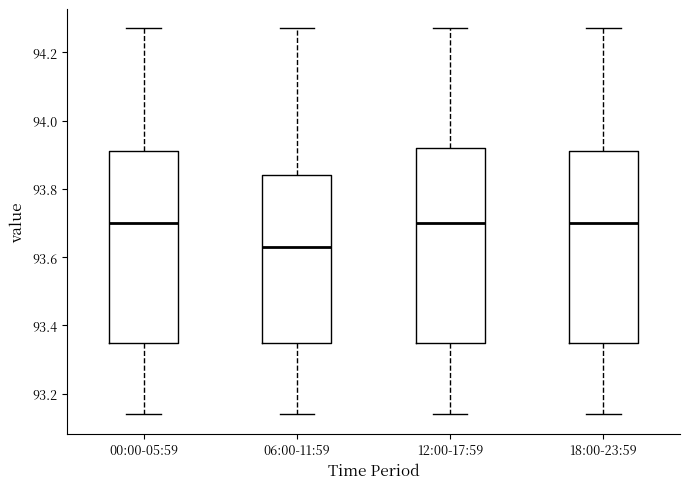

Which box's median line is the lowest?

06:00-11:59